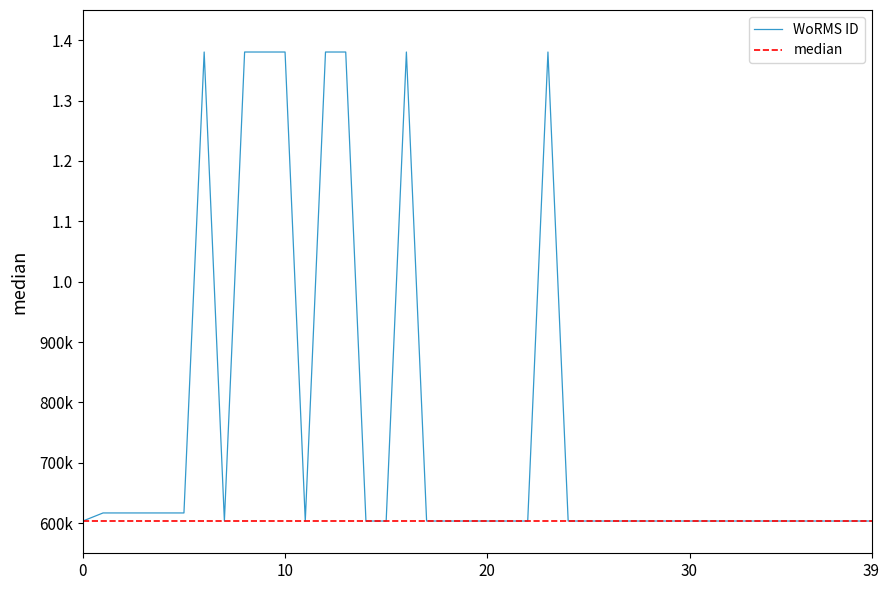

How many points are lower than both their immediate neighbors (excluding endpoints)?

2